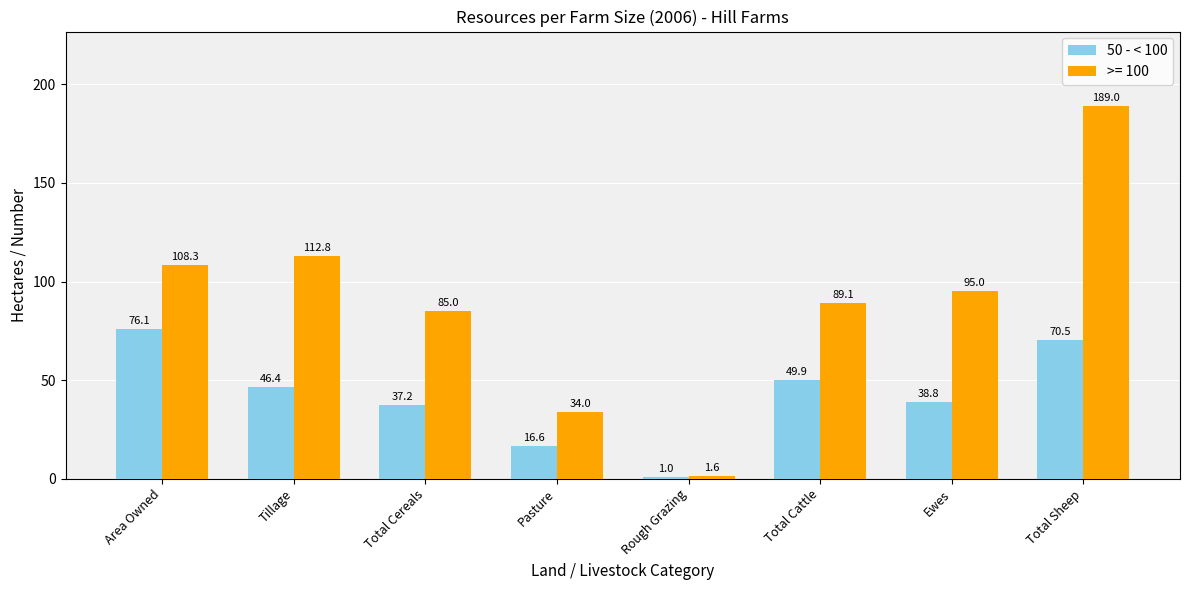

What is the spread (max minus min) of values at Total Cereals?

47.8